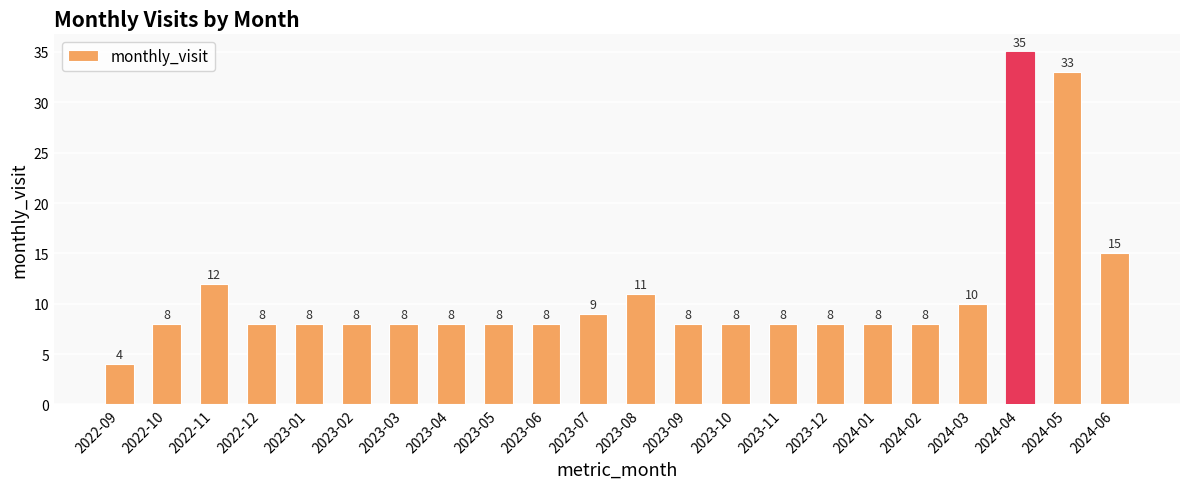

How many bars are there in total?

22